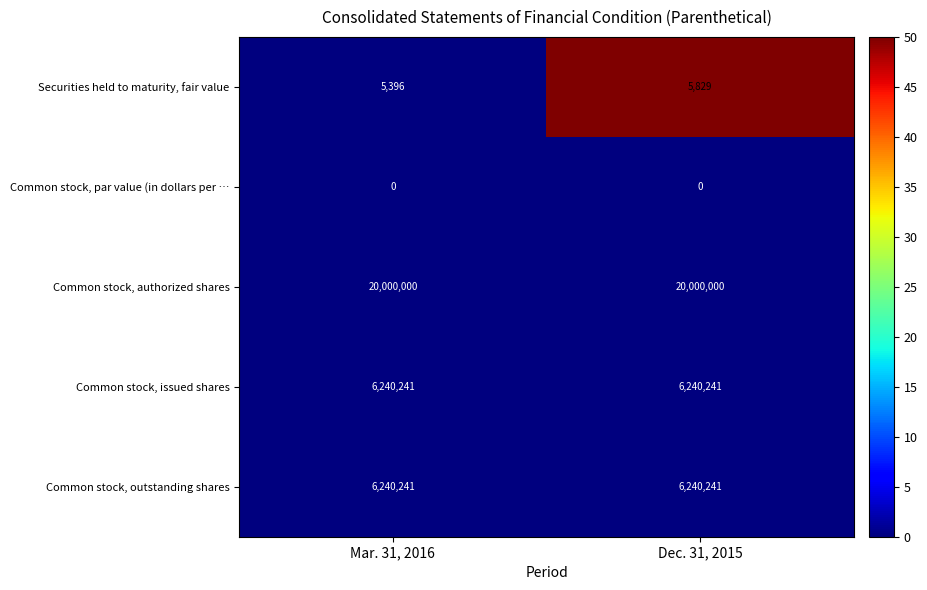

Reading left to right, extract all data points from this chart.

Securities held to maturity, fair value: Mar. 31, 2016=5396	Dec. 31, 2015=5829
Common stock, par value (in dollars per …: Mar. 31, 2016=0	Dec. 31, 2015=0
Common stock, authorized shares: Mar. 31, 2016=20000000	Dec. 31, 2015=20000000
Common stock, issued shares: Mar. 31, 2016=6240241	Dec. 31, 2015=6240241
Common stock, outstanding shares: Mar. 31, 2016=6240241	Dec. 31, 2015=6240241